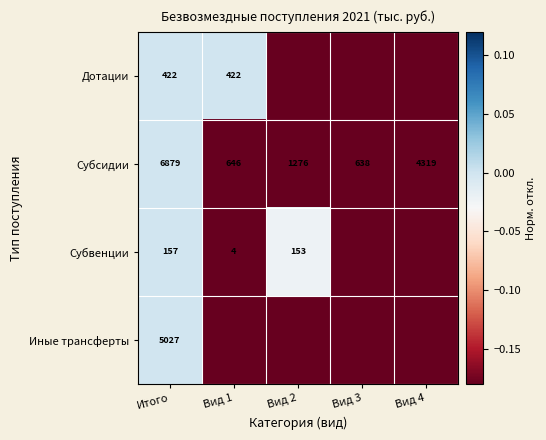

List the labels in order of Субсидии value, largest first.

Итого, Вид 4, Вид 2, Вид 1, Вид 3